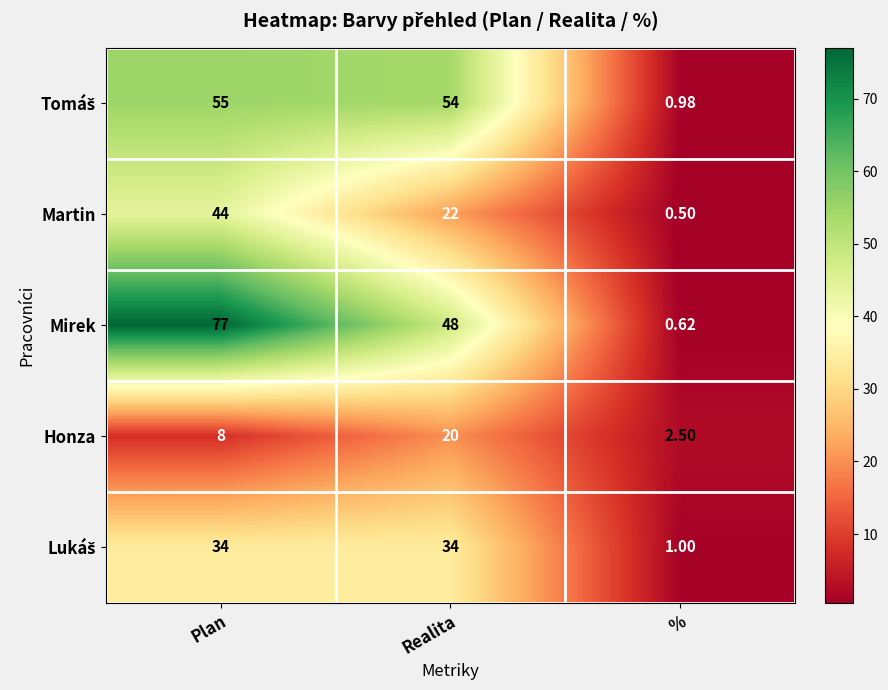

What is the total value across all series at %?

5.6